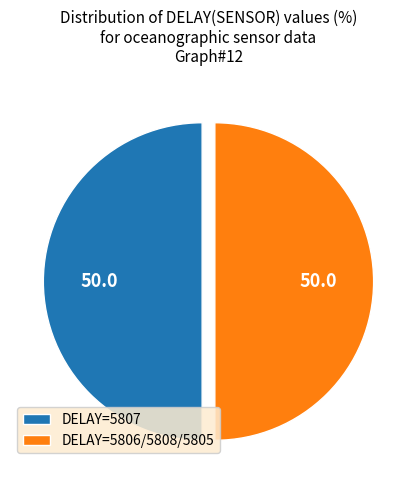

The DELAY=5807 slice represents 50% of the pie. True or false?

True